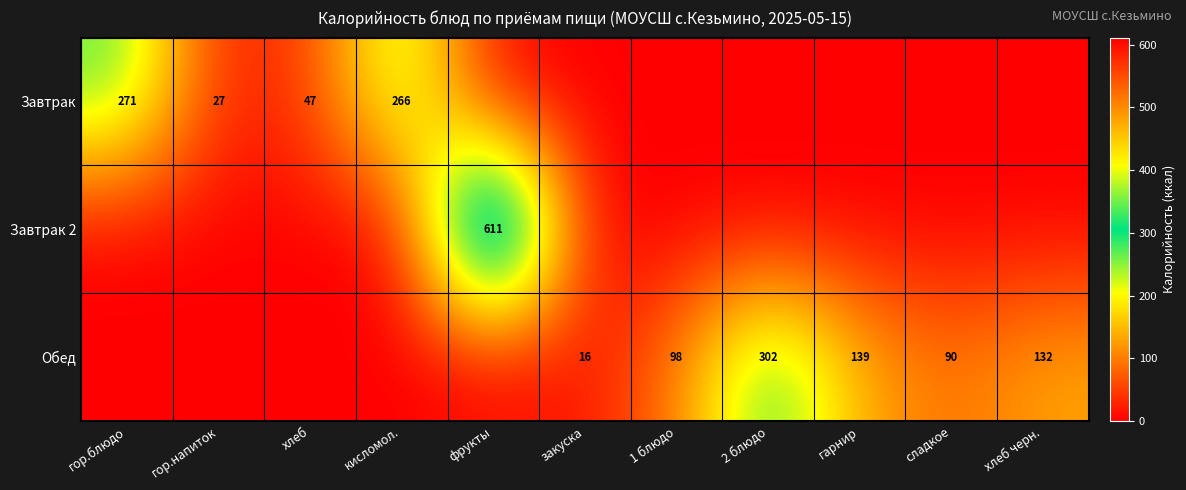

True or false: Завтрак 2 has a value of 611 at фрукты.

True